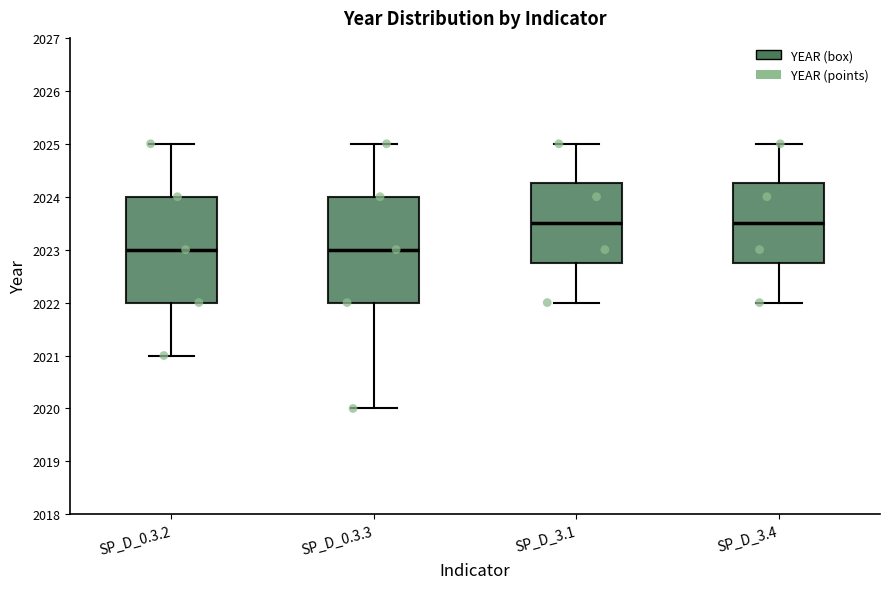

Reading left to right, transcribe this box plot: for each box, give where its median line is, the range the box spans, and where its two whiskers end, as read against the y-axis. The values are not printed on the chart, so give them approximately, as read against the axis.

SP_D_0.3.2: median 2023.0, box 2022.0 to 2024.0, whiskers 2021.0 to 2025.0
SP_D_0.3.3: median 2023.0, box 2022.0 to 2024.0, whiskers 2020.0 to 2025.0
SP_D_3.1: median 2023.5, box 2022.8 to 2024.3, whiskers 2022.0 to 2025.0
SP_D_3.4: median 2023.5, box 2022.8 to 2024.3, whiskers 2022.0 to 2025.0